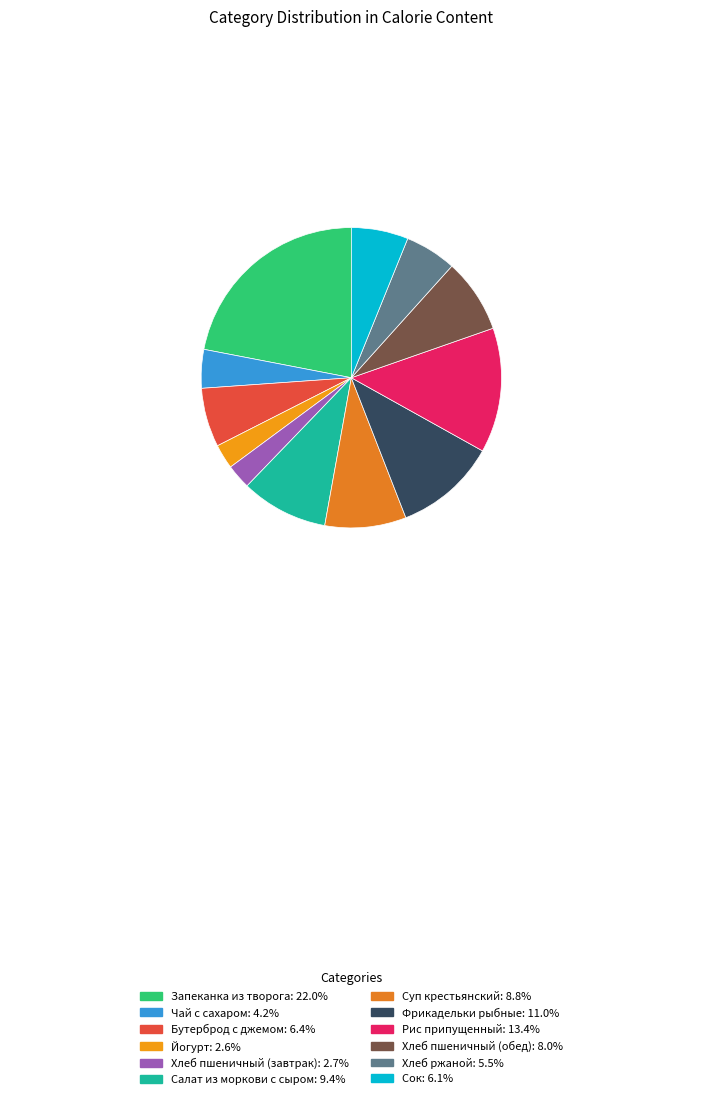

To the nearest percent, what is the combined percentage of Запеканка из творога and Хлеб пшеничный (завтрак)?

25%